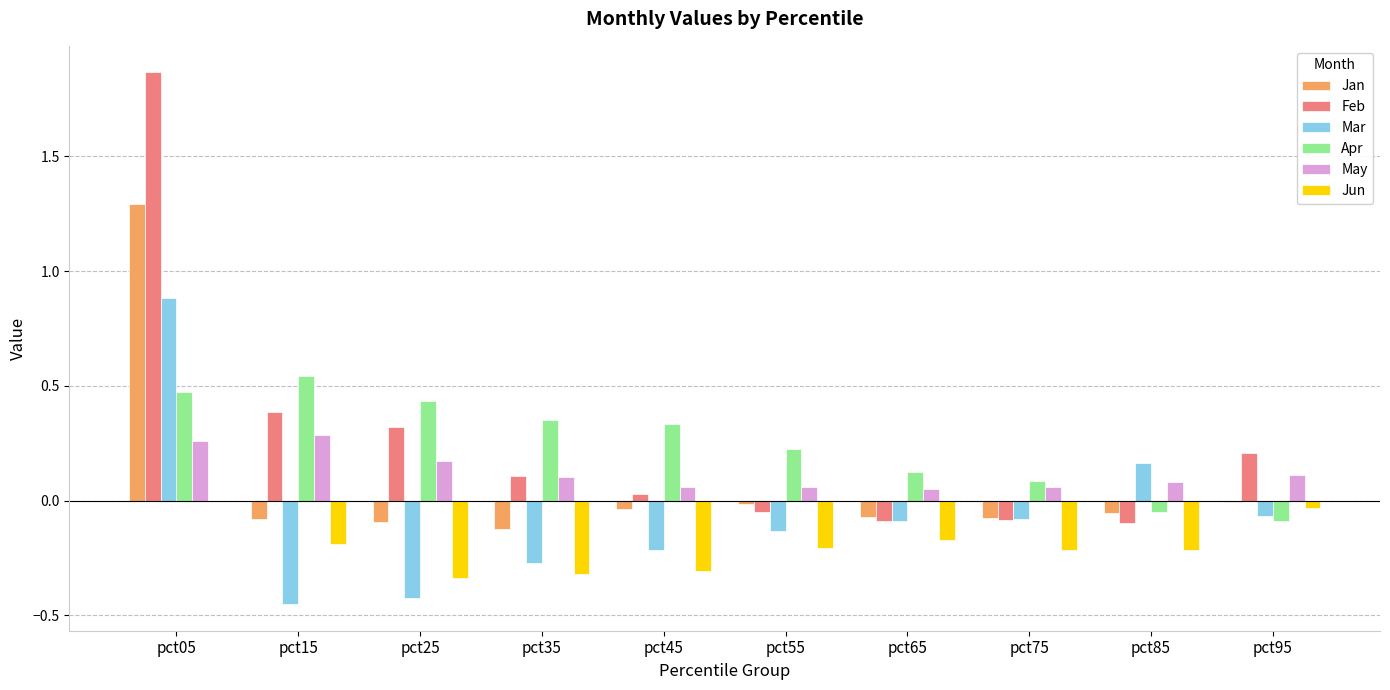

How many categories are shown in the chart?

10